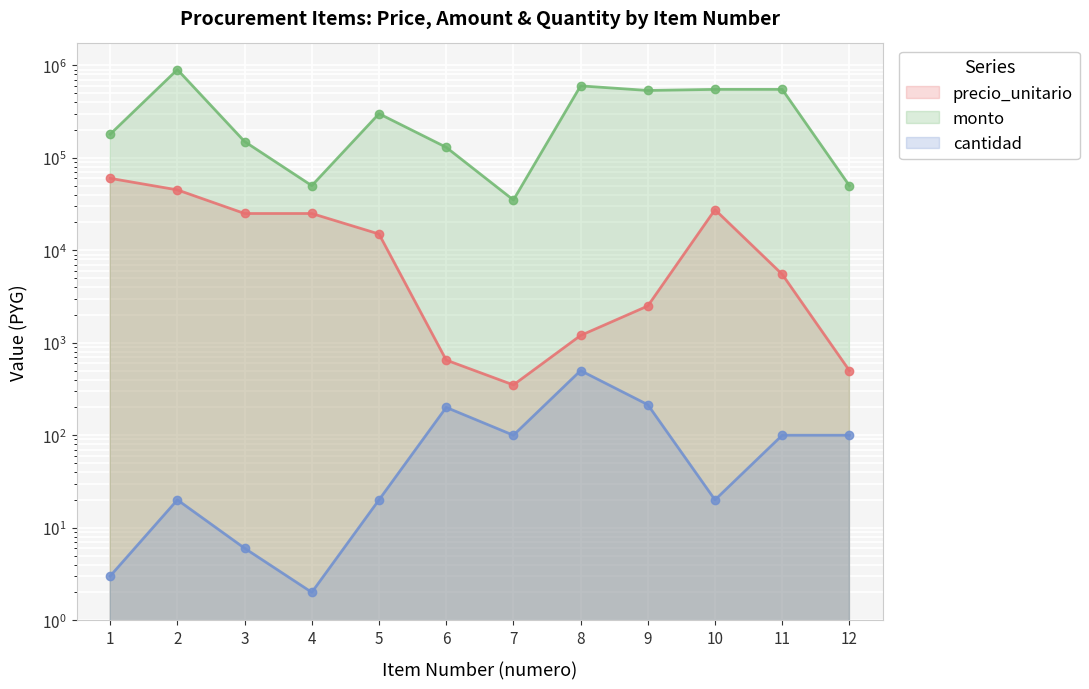

What is the greatest value displayed?

900000